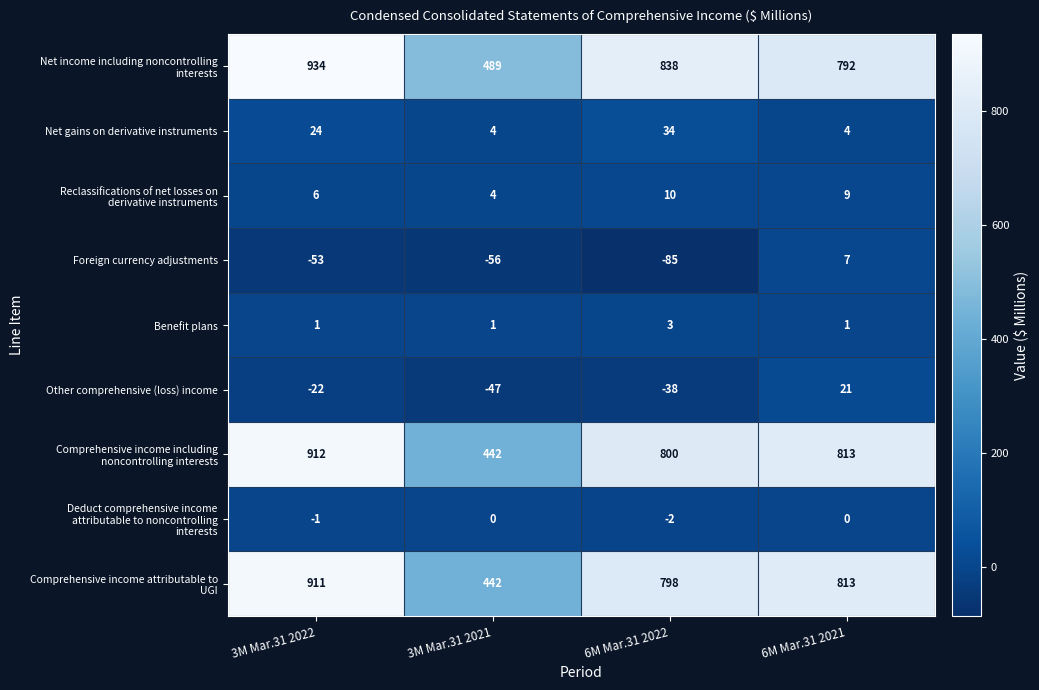

What is the highest value of the Other comprehensive (loss) income series?

21